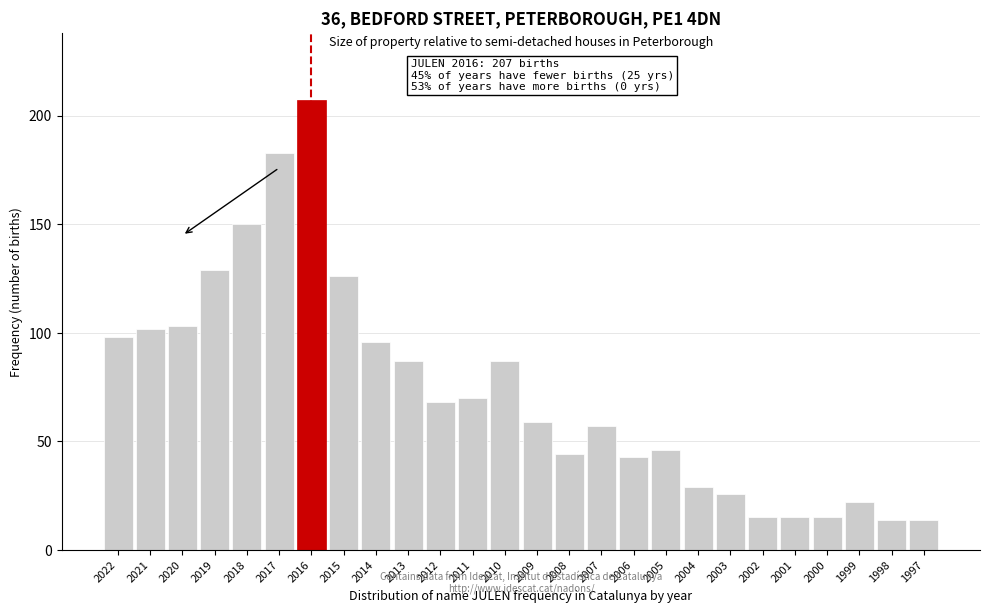

Reading left to right, list all the values displayed in this chart.

98	102	103	129	150	183	207	126	96	87	68	70	87	59	44	57	43	46	29	26	15	15	15	22	14	14